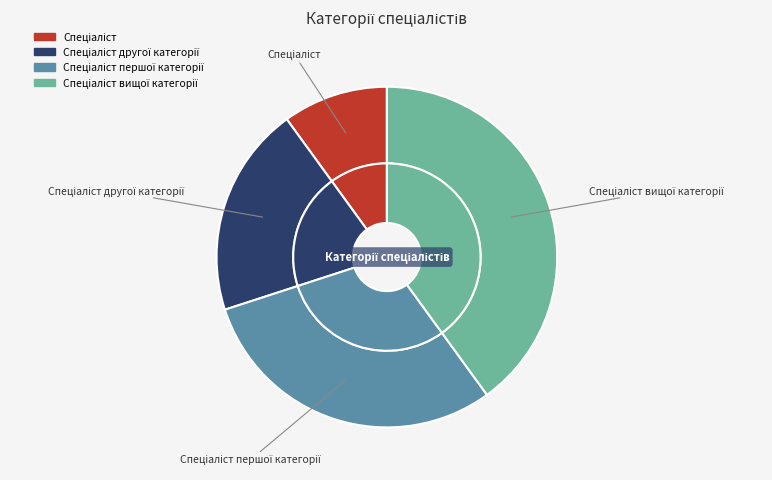

Rank the categories by value from highest to lowest.

Спеціаліст вищої категорії, Спеціаліст першої категорії, Спеціаліст другої категорії, Спеціаліст